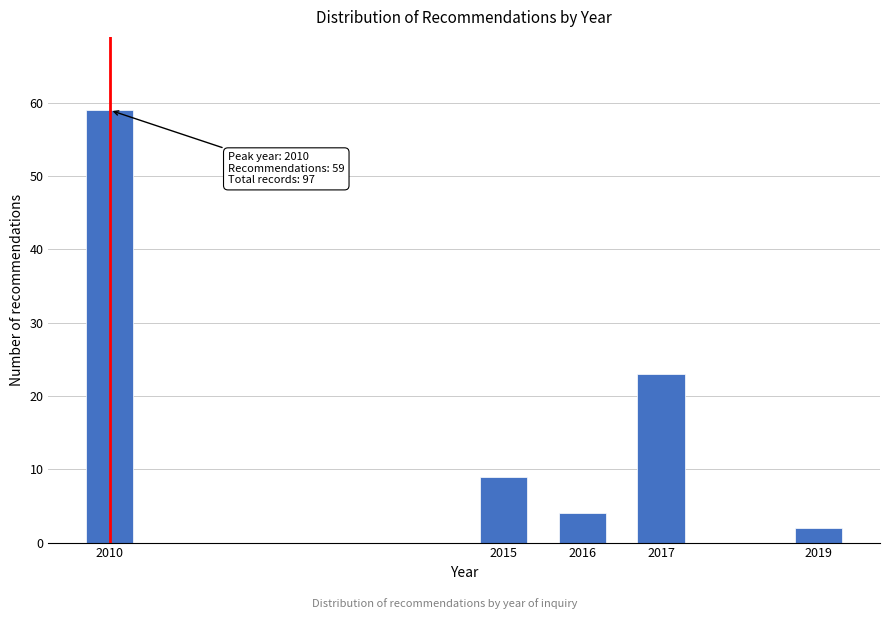

Reading right to left, list all the values displayed in this chart.

2019=2	2017=23	2016=4	2015=9	2010=59